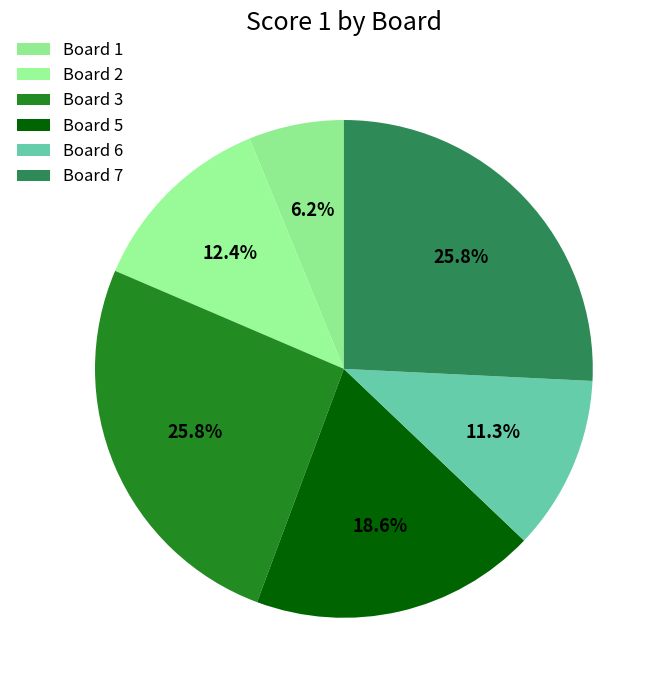

True or false: Board 3 accounts for 26% of the total.

True